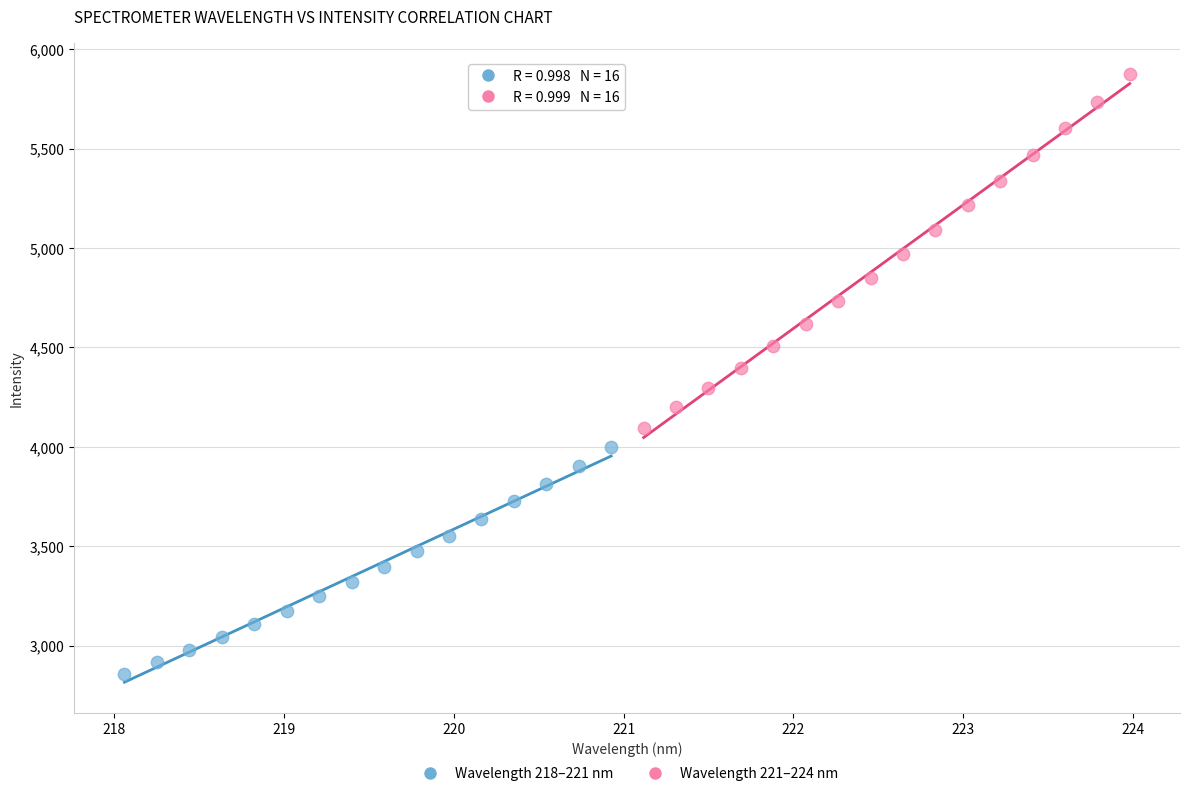

What are all the series names shown in the legend?

Wavelength 218–221 nm, Wavelength 221–224 nm